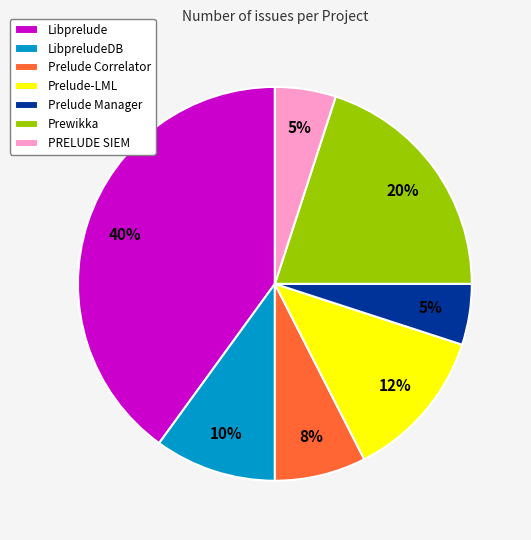

Combined, do Prelude Correlator and PRELUDE SIEM account for over 50%?

No